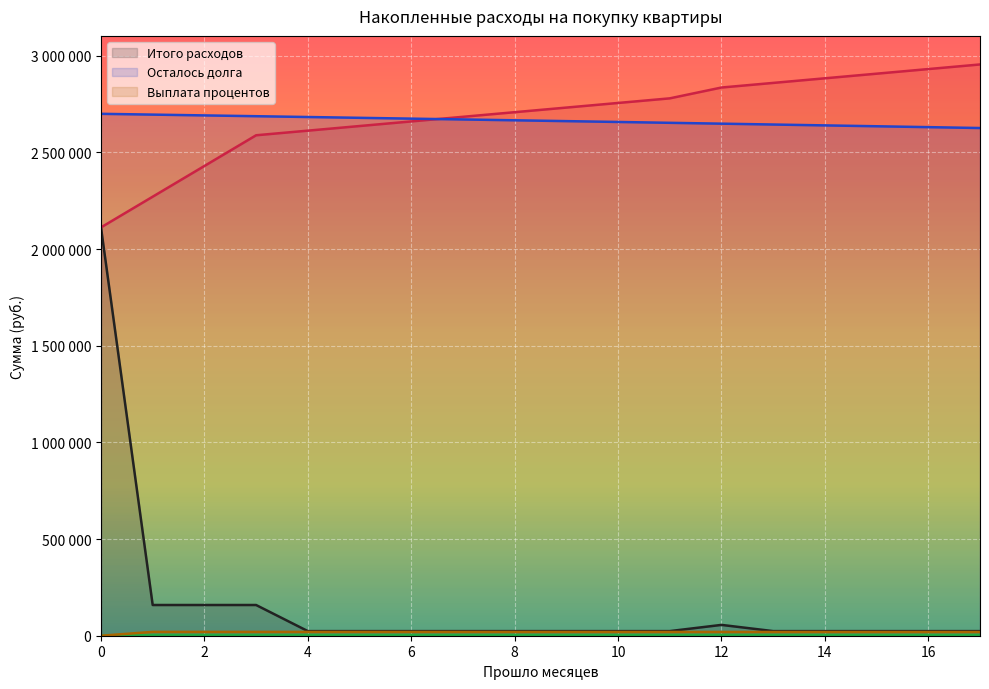

At how many categories does at least one series exceed 2499074?

18